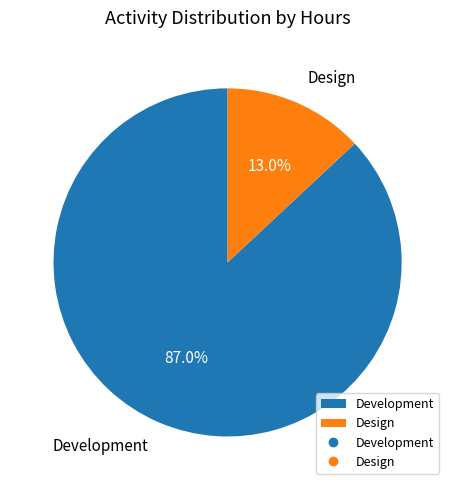

Between Development and Design, which is larger?

Development